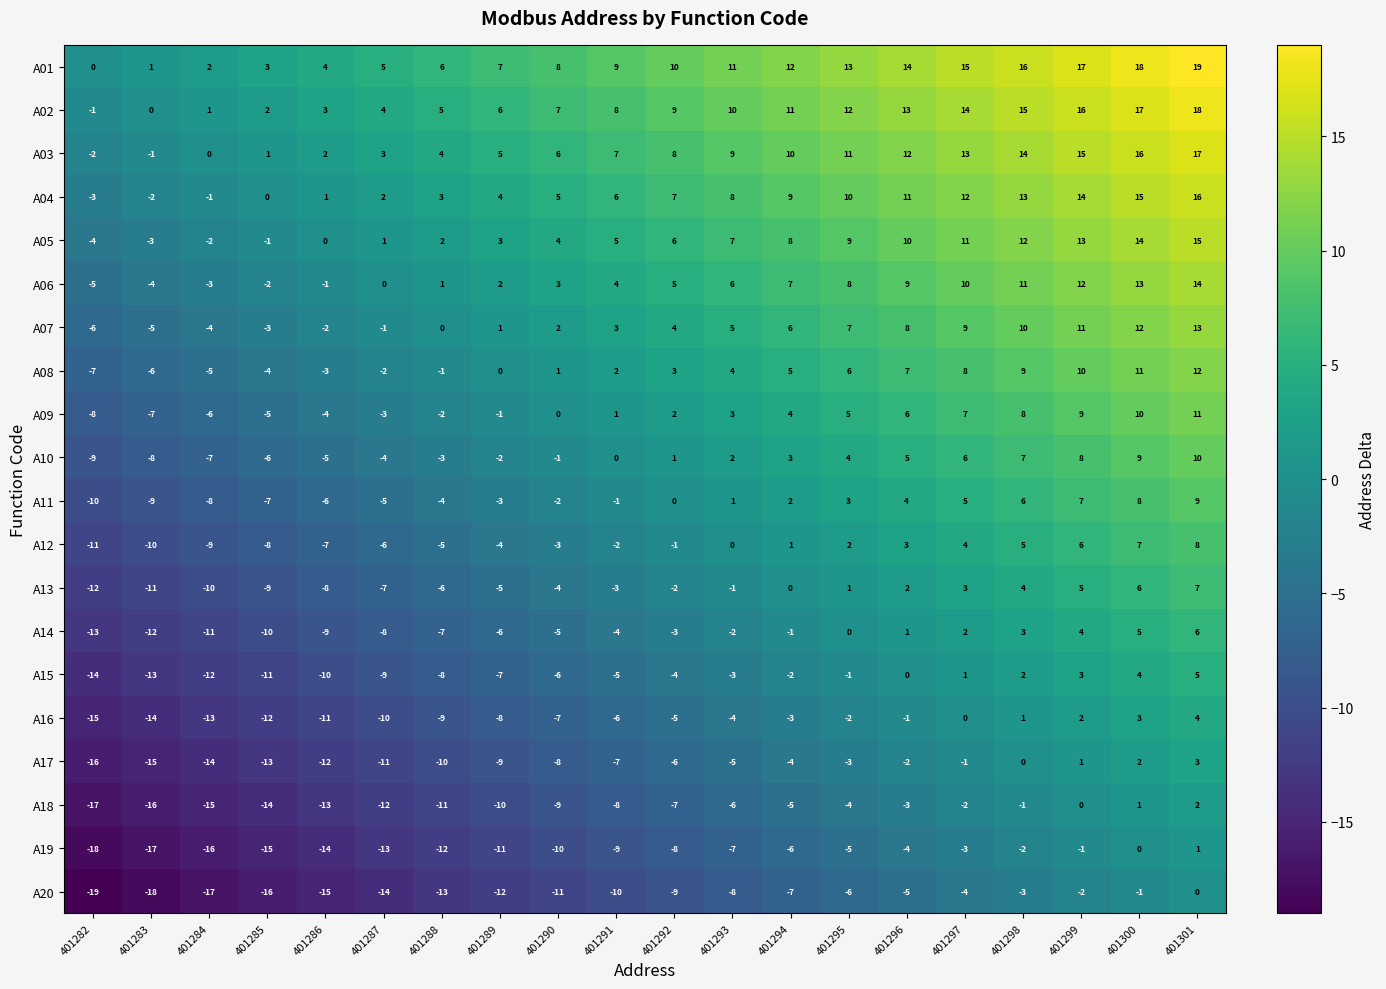

At which label is A18 closest to -7?

401292